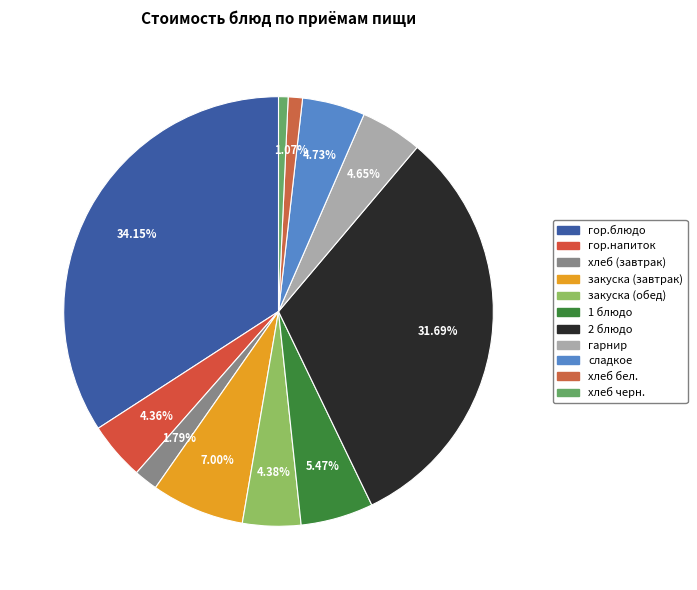

Rank the categories by value from highest to lowest.

гор.блюдо, 2 блюдо, закуска (завтрак), 1 блюдо, сладкое, гарнир, закуска (обед), гор.напиток, хлеб (завтрак), хлеб бел., хлеб черн.